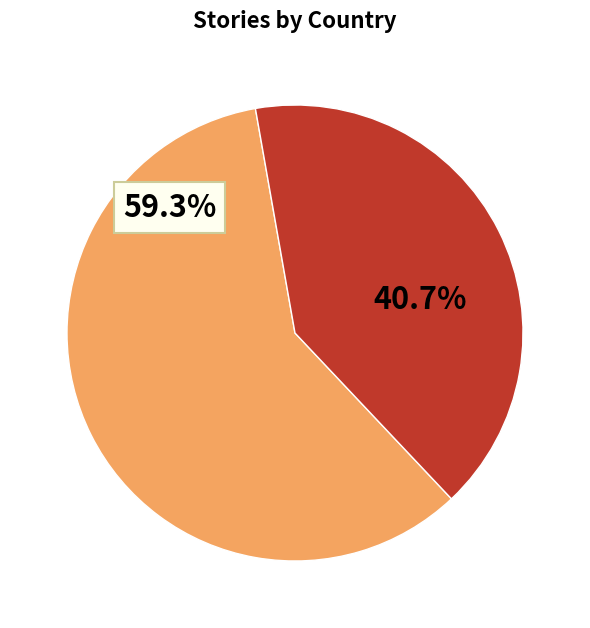

Is there a majority slice in this chart?

Yes